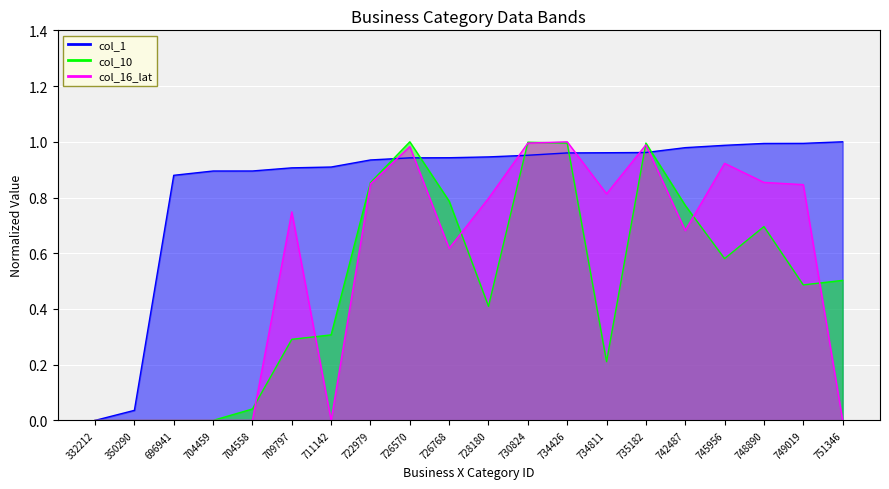

How many categories are shown in the chart?

20